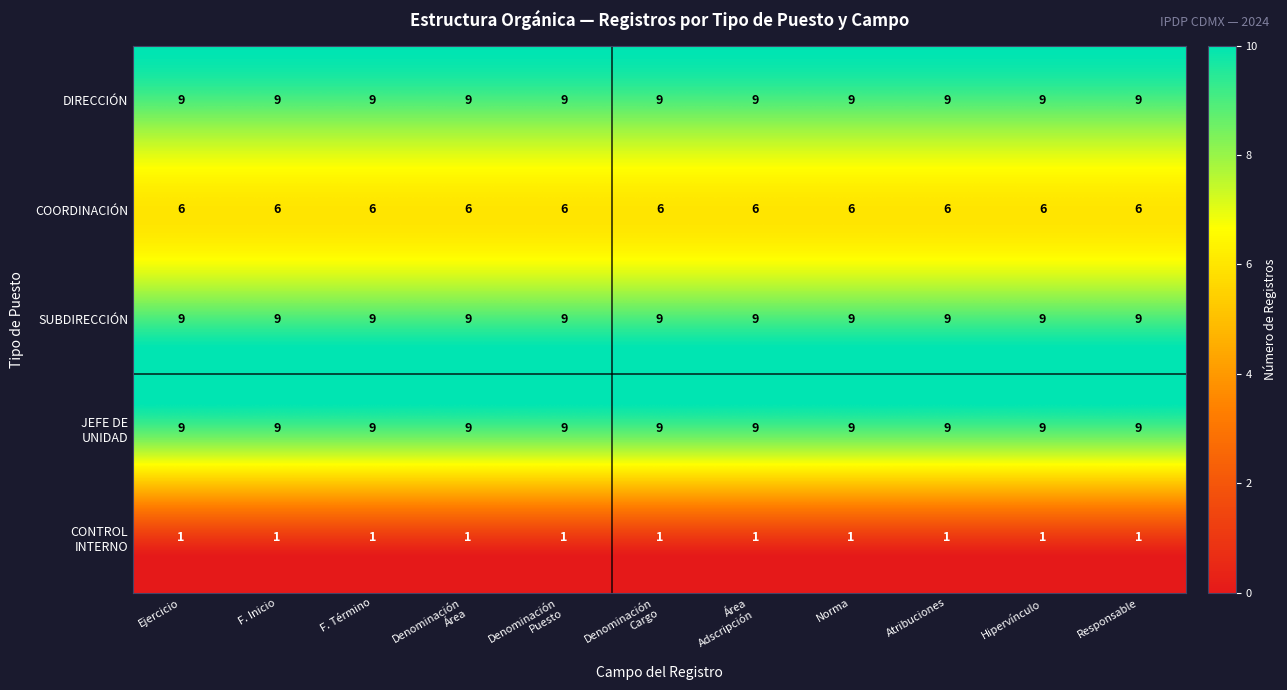

What is the highest value of the DIRECCIÓN series?

9